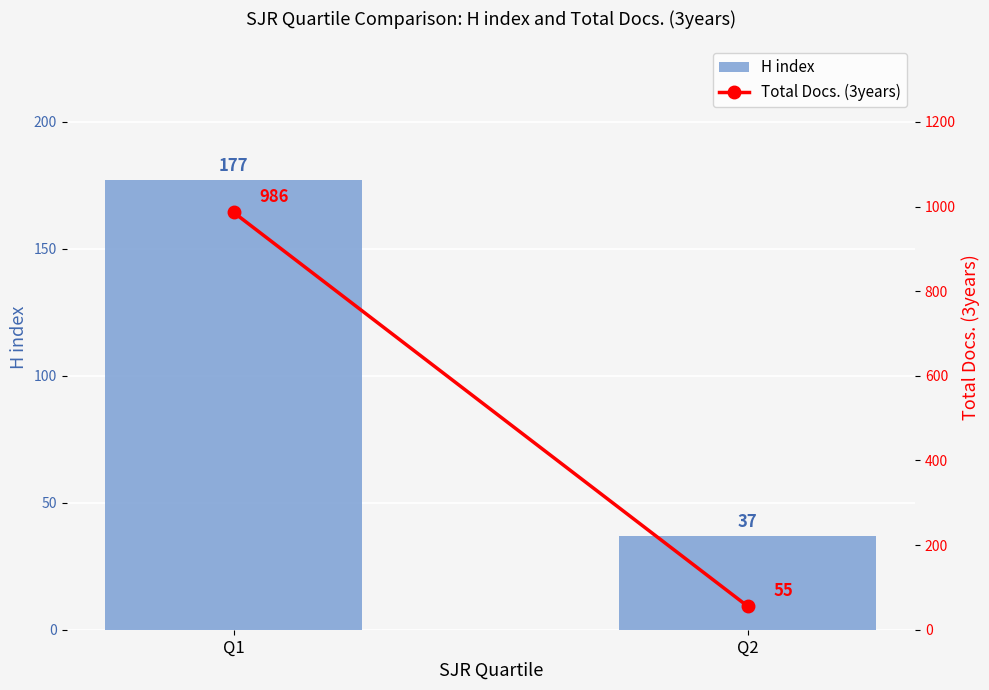

What is the smallest value displayed?

37